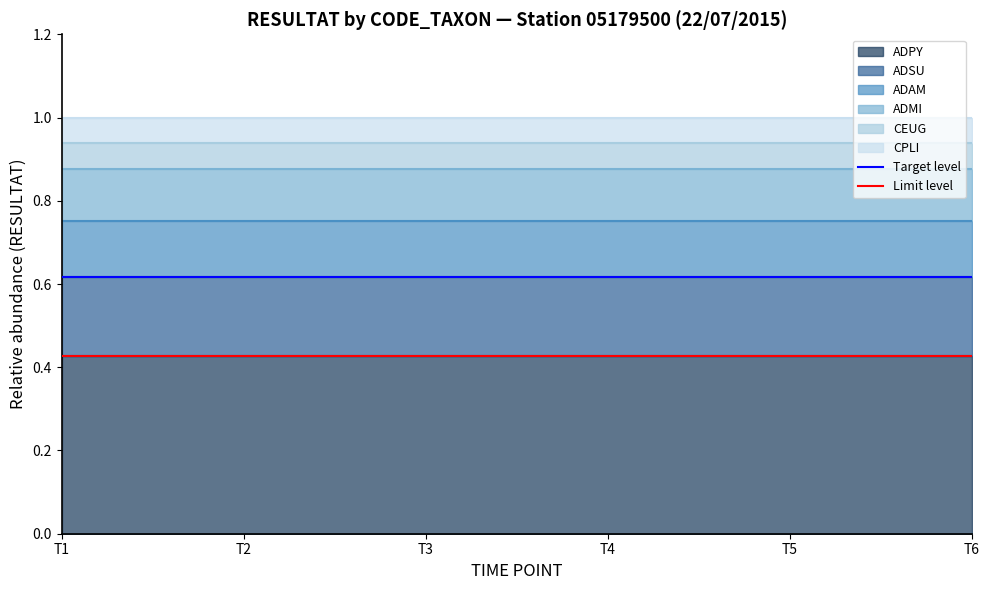

What is the maximum value shown in the chart?

0.6